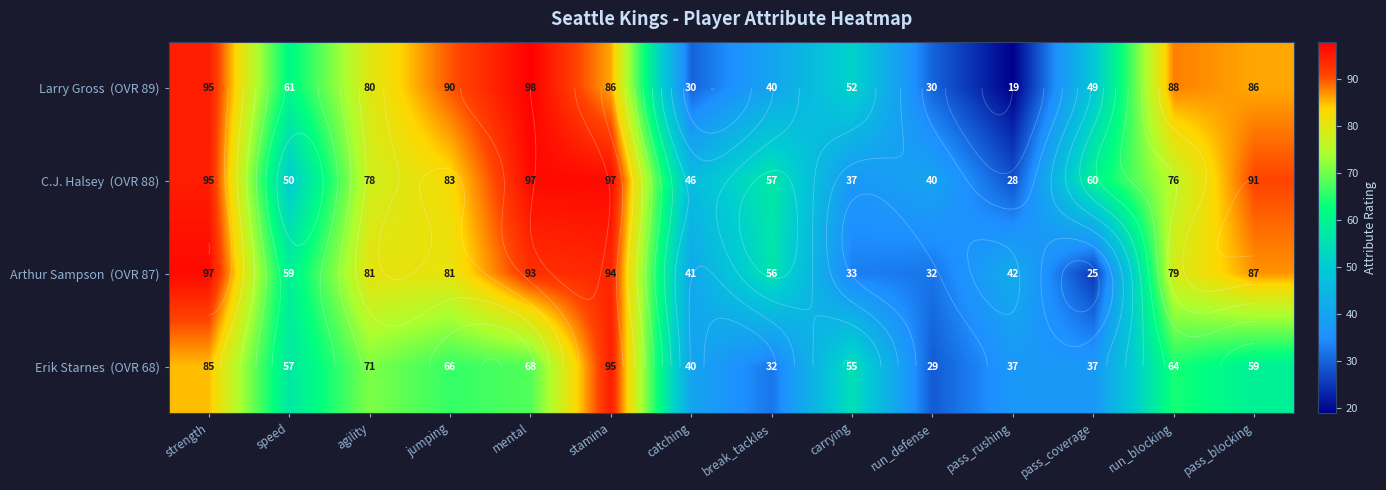

What is the difference between the second highest and minimum values in the C.J. Halsey (OVR 88) series?

69